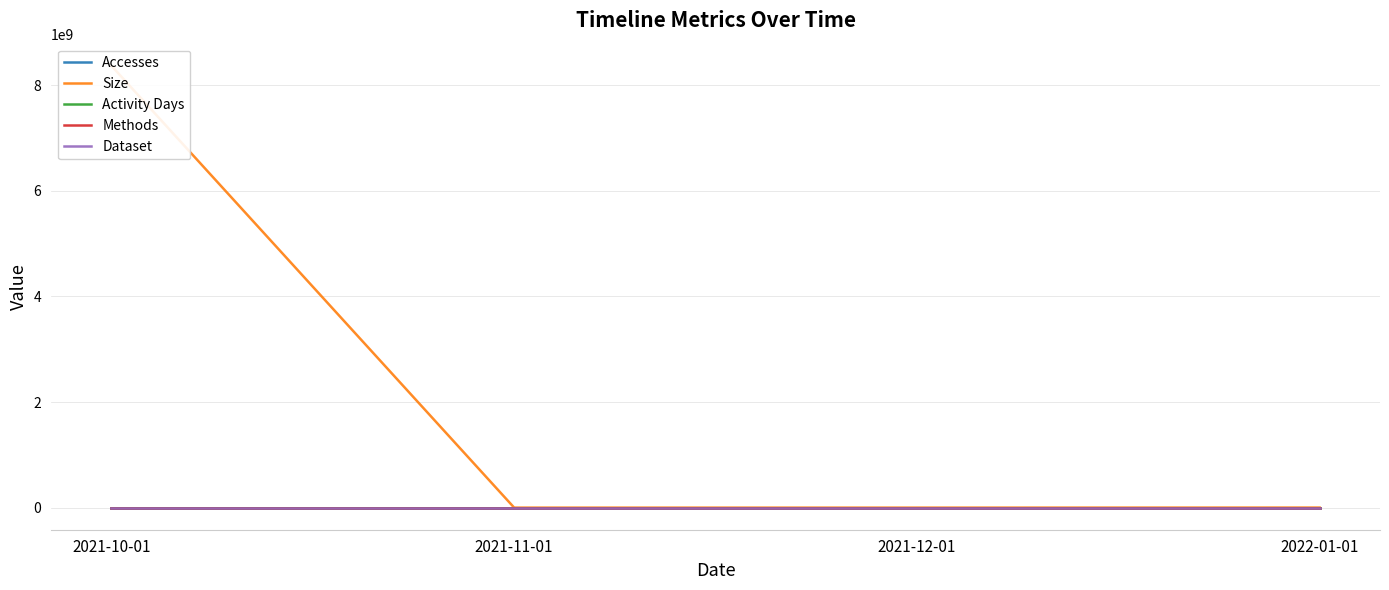

True or false: Methods and Dataset cross at least once.

False